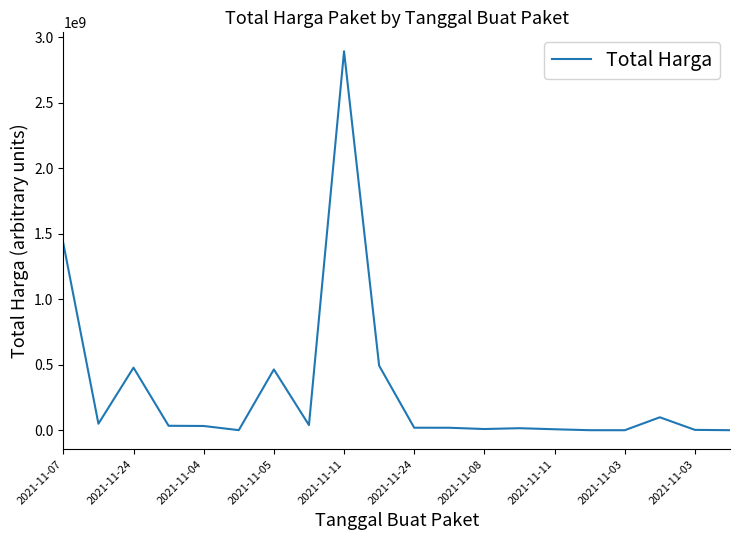

What is the greatest value displayed?

2892122000